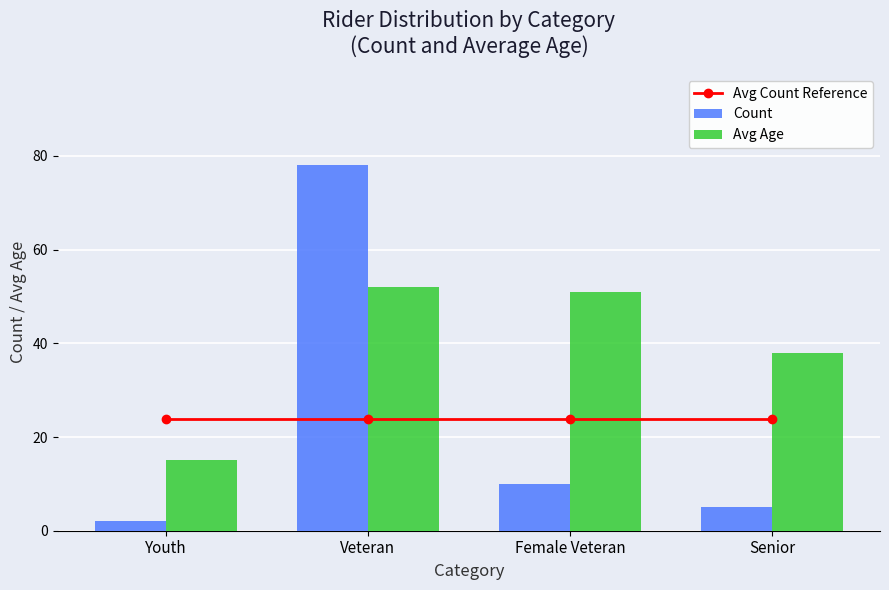

The Avg Age series shows 38.0 at Senior. True or false?

True